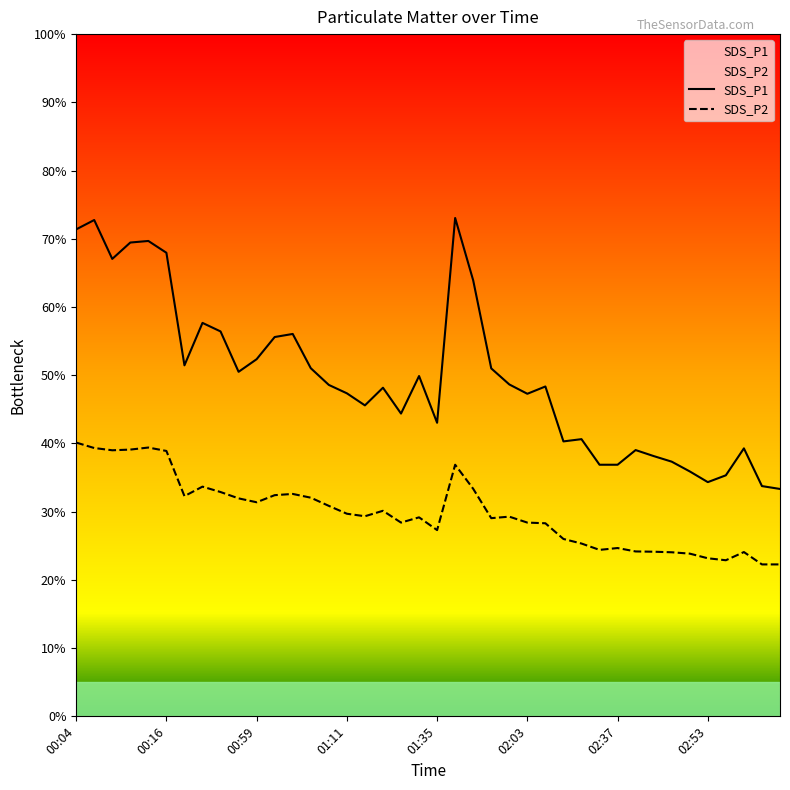

True or false: SDS_P2 has a value of 13.5 at 01:01.

False